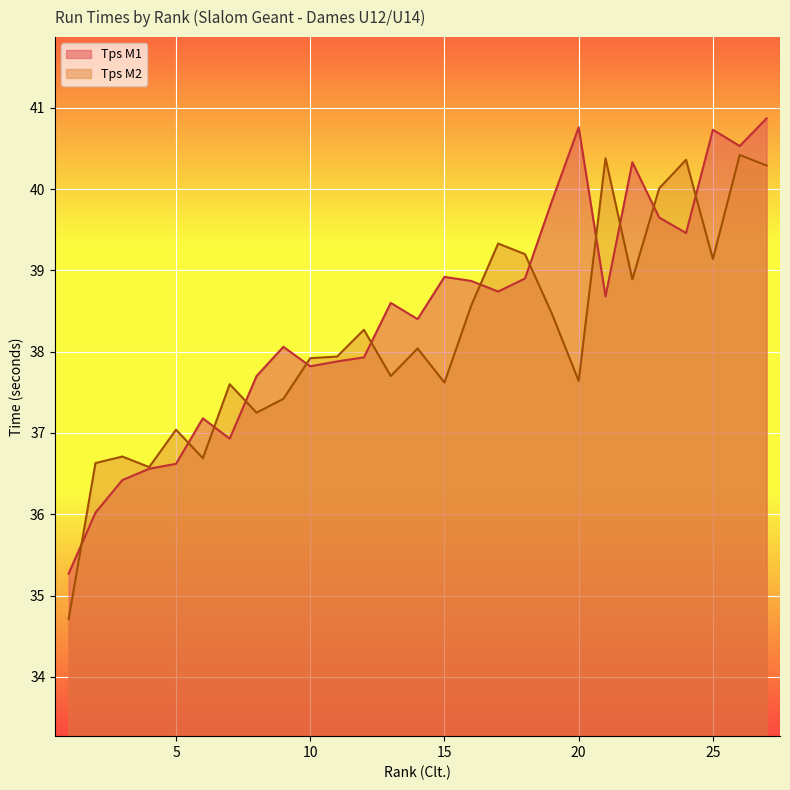

Reading left to right, list all the values displayed in this chart.

Tps M1: 1=35.3	2=36.0	3=36.4	4=36.6	5=36.6	6=37.2	7=36.9	8=37.7	9=38.1	10=37.8	11=37.9	12=37.9	13=38.6	14=38.4	15=38.9	16=38.9	17=38.7	18=38.9	19=39.9	20=40.8	21=38.7	22=40.3	23=39.6	24=39.5	25=40.7	26=40.5	27=40.9
Tps M2: 1=34.7	2=36.6	3=36.7	4=36.6	5=37.0	6=36.7	7=37.6	8=37.2	9=37.4	10=37.9	11=37.9	12=38.3	13=37.7	14=38.0	15=37.6	16=38.6	17=39.3	18=39.2	19=38.5	20=37.6	21=40.4	22=38.9	23=40.0	24=40.4	25=39.1	26=40.4	27=40.3